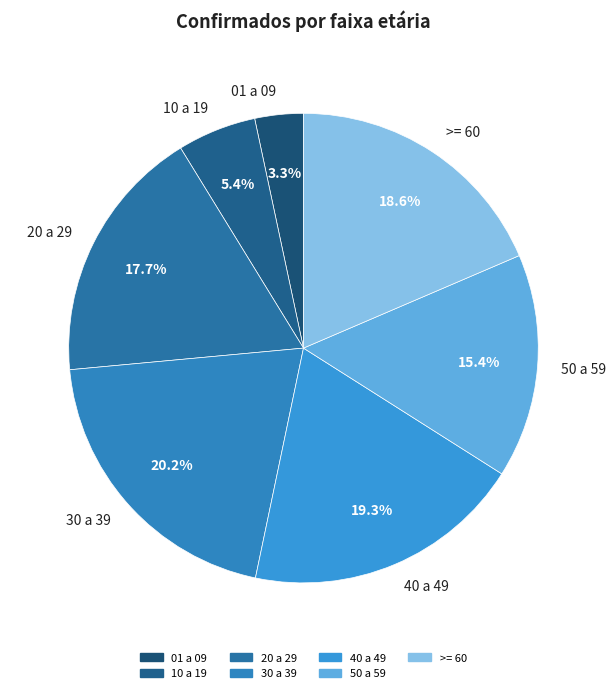

Which has a higher value, 40 a 49 or 10 a 19?

40 a 49